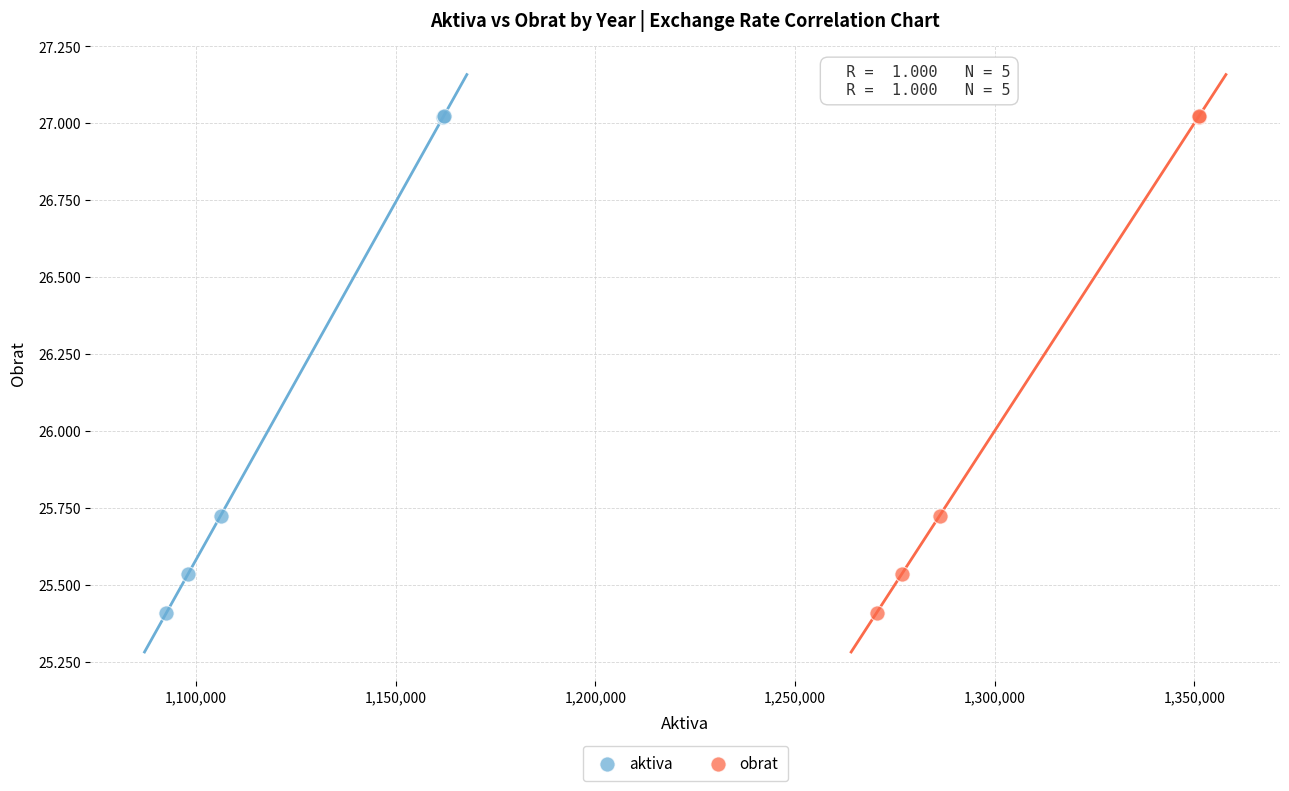

What are all the series names shown in the legend?

aktiva, obrat